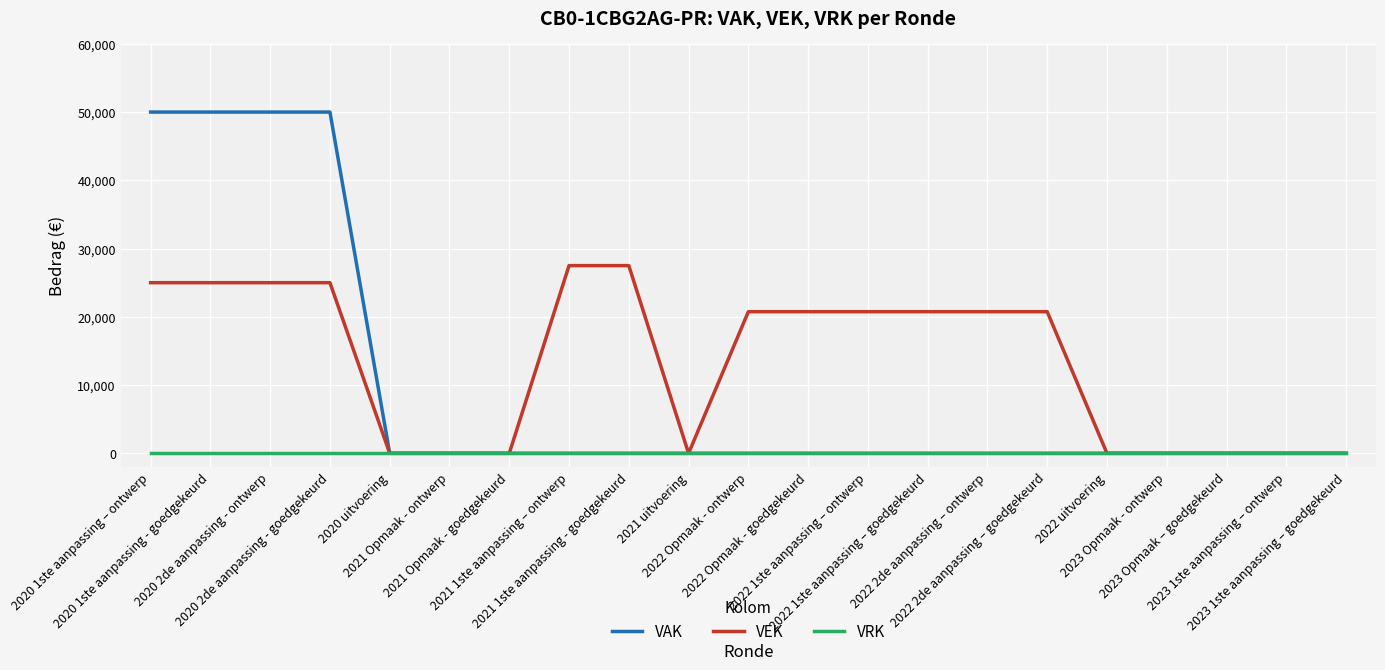

Reading left to right, list all the values displayed in this chart.

VAK: 2020 1ste aanpassing – ontwerp=50000	2020 1ste aanpassing - goedgekeurd=50000	2020 2de aanpassing - ontwerp=50000	2020 2de aanpassing - goedgekeurd=50000	2020 uitvoering=0	2021 Opmaak - ontwerp=0	2021 Opmaak - goedgekeurd=0	2021 1ste aanpassing – ontwerp=0	2021 1ste aanpassing - goedgekeurd=0	2021 uitvoering=0	2022 Opmaak - ontwerp=0	2022 Opmaak - goedgekeurd=0	2022 1ste aanpassing – ontwerp=0	2022 1ste aanpassing – goedgekeurd=0	2022 2de aanpassing – ontwerp=0	2022 2de aanpassing – goedgekeurd=0	2022 uitvoering=0	2023 Opmaak - ontwerp=0	2023 Opmaak – goedgekeurd=0	2023 1ste aanpassing – ontwerp=0	2023 1ste aanpassing – goedgekeurd=0
VEK: 2020 1ste aanpassing – ontwerp=25000	2020 1ste aanpassing - goedgekeurd=25000	2020 2de aanpassing - ontwerp=25000	2020 2de aanpassing - goedgekeurd=25000	2020 uitvoering=0	2021 Opmaak - ontwerp=0	2021 Opmaak - goedgekeurd=0	2021 1ste aanpassing – ontwerp=27500	2021 1ste aanpassing - goedgekeurd=27500	2021 uitvoering=0	2022 Opmaak - ontwerp=20750	2022 Opmaak - goedgekeurd=20750	2022 1ste aanpassing – ontwerp=20750	2022 1ste aanpassing – goedgekeurd=20750	2022 2de aanpassing – ontwerp=20750	2022 2de aanpassing – goedgekeurd=20750	2022 uitvoering=0	2023 Opmaak - ontwerp=0	2023 Opmaak – goedgekeurd=0	2023 1ste aanpassing – ontwerp=0	2023 1ste aanpassing – goedgekeurd=0
VRK: 2020 1ste aanpassing – ontwerp=0	2020 1ste aanpassing - goedgekeurd=0	2020 2de aanpassing - ontwerp=0	2020 2de aanpassing - goedgekeurd=0	2020 uitvoering=0	2021 Opmaak - ontwerp=0	2021 Opmaak - goedgekeurd=0	2021 1ste aanpassing – ontwerp=0	2021 1ste aanpassing - goedgekeurd=0	2021 uitvoering=0	2022 Opmaak - ontwerp=0	2022 Opmaak - goedgekeurd=0	2022 1ste aanpassing – ontwerp=0	2022 1ste aanpassing – goedgekeurd=0	2022 2de aanpassing – ontwerp=0	2022 2de aanpassing – goedgekeurd=0	2022 uitvoering=0	2023 Opmaak - ontwerp=0	2023 Opmaak – goedgekeurd=0	2023 1ste aanpassing – ontwerp=0	2023 1ste aanpassing – goedgekeurd=0